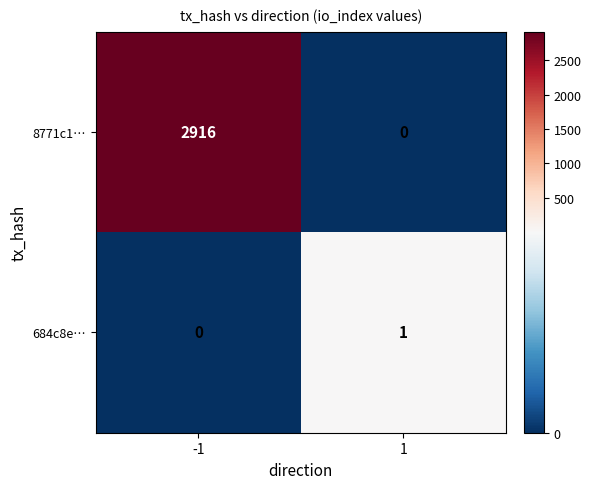

How many series are shown in this chart?

2